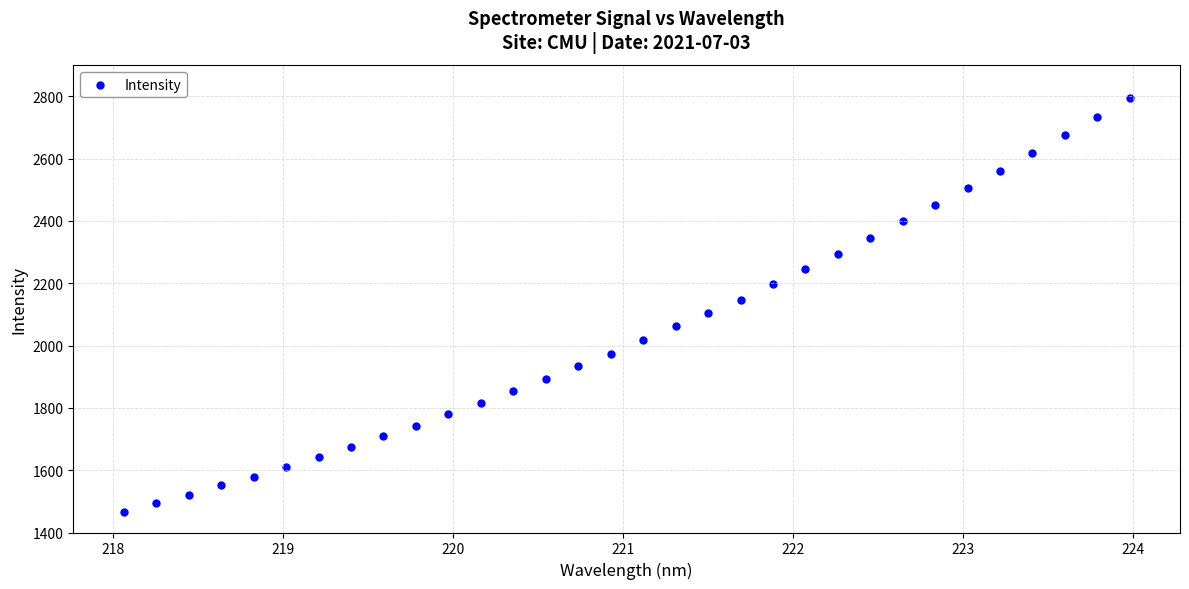

What is the range of X values (max minus min)?

5.9